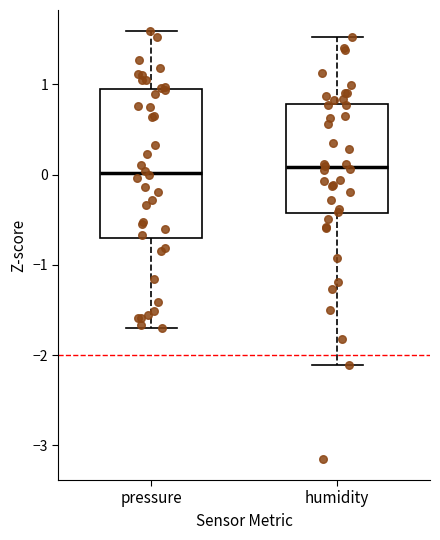

Reading left to right, transcribe this box plot: for each box, give where its median line is, the range the box spans, and where its two whiskers end, as read against the y-axis. The values are not printed on the chart, so give them approximately, as read against the axis.

pressure: median 0.0, box -0.7 to 0.9, whiskers -1.7 to 1.6
humidity: median 0.1, box -0.4 to 0.8, whiskers -2.1 to 1.5